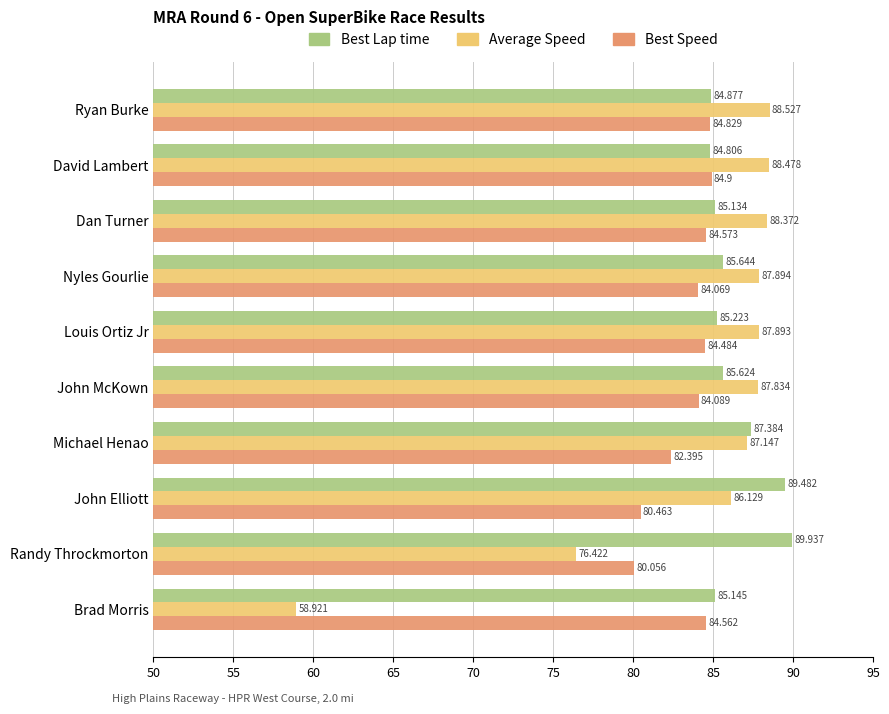

Where is Average Speed nearest to the value 73?

Randy Throckmorton